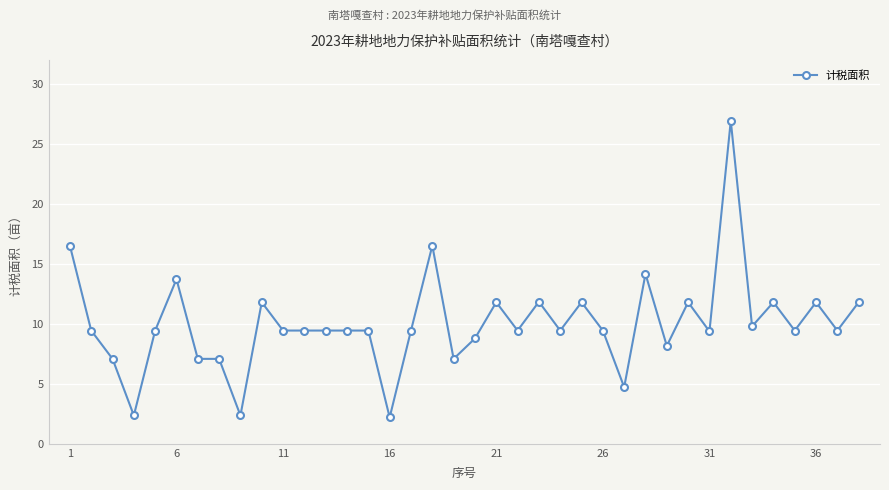

What is the smallest value displayed?

2.2